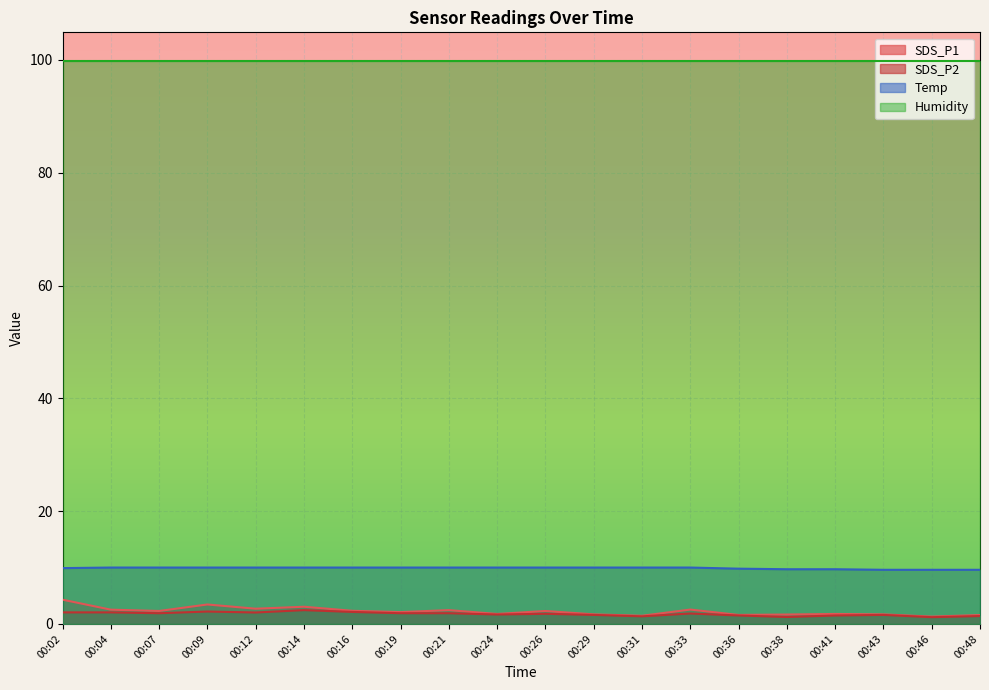

What is the value of the SDS_P1 point at the 6th from the left?

3.0